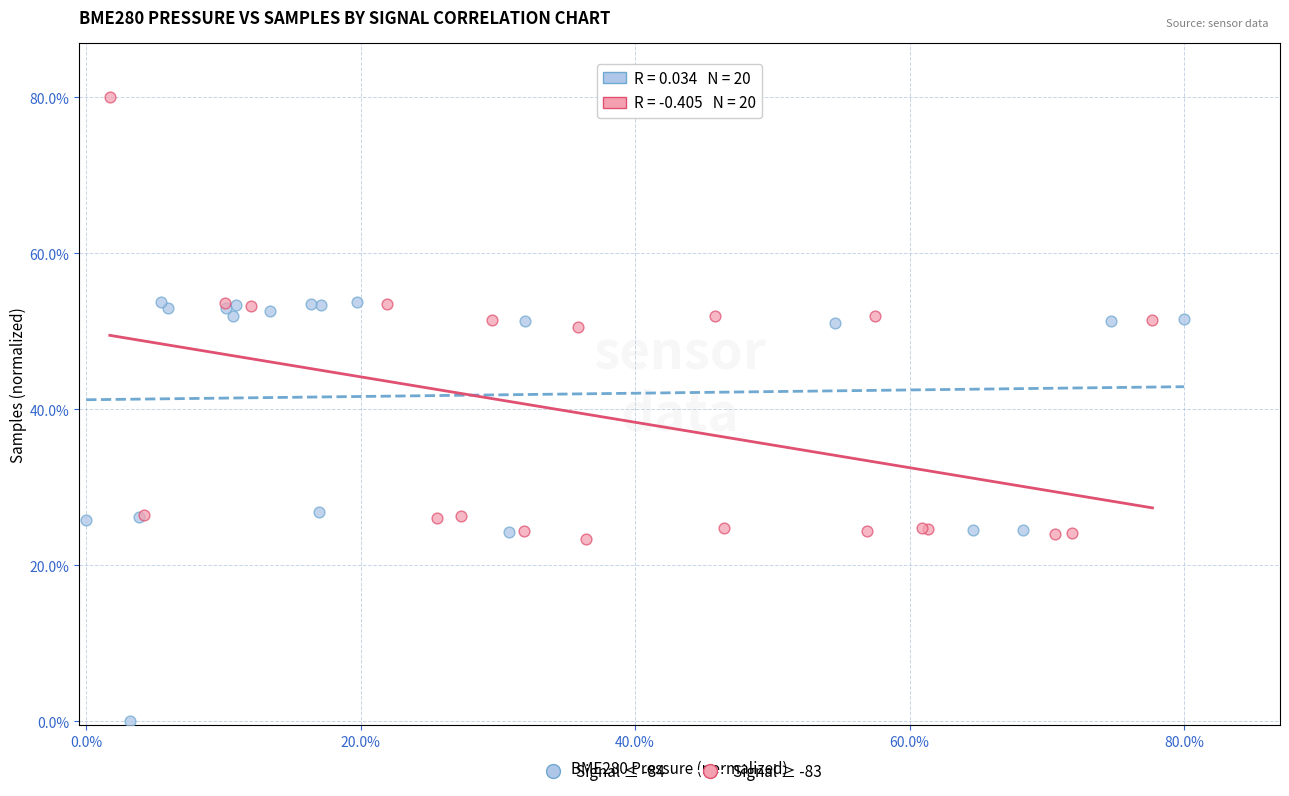

Which series contains the highest Y value?

Signal ≥ -83